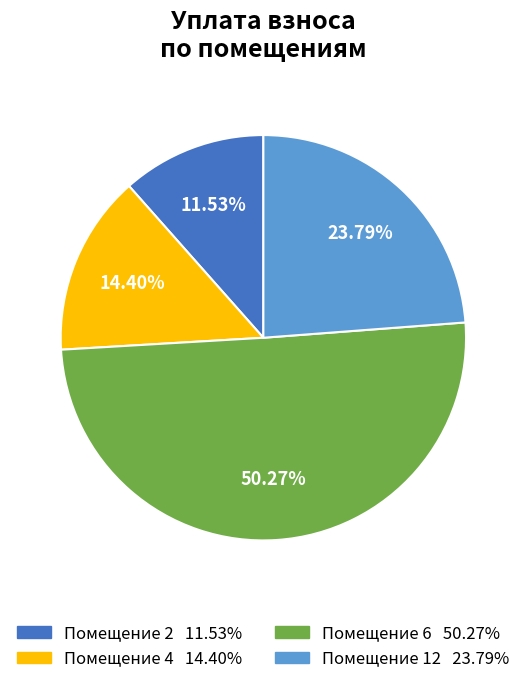

Is there any slice that represents more than half of the pie?

Yes